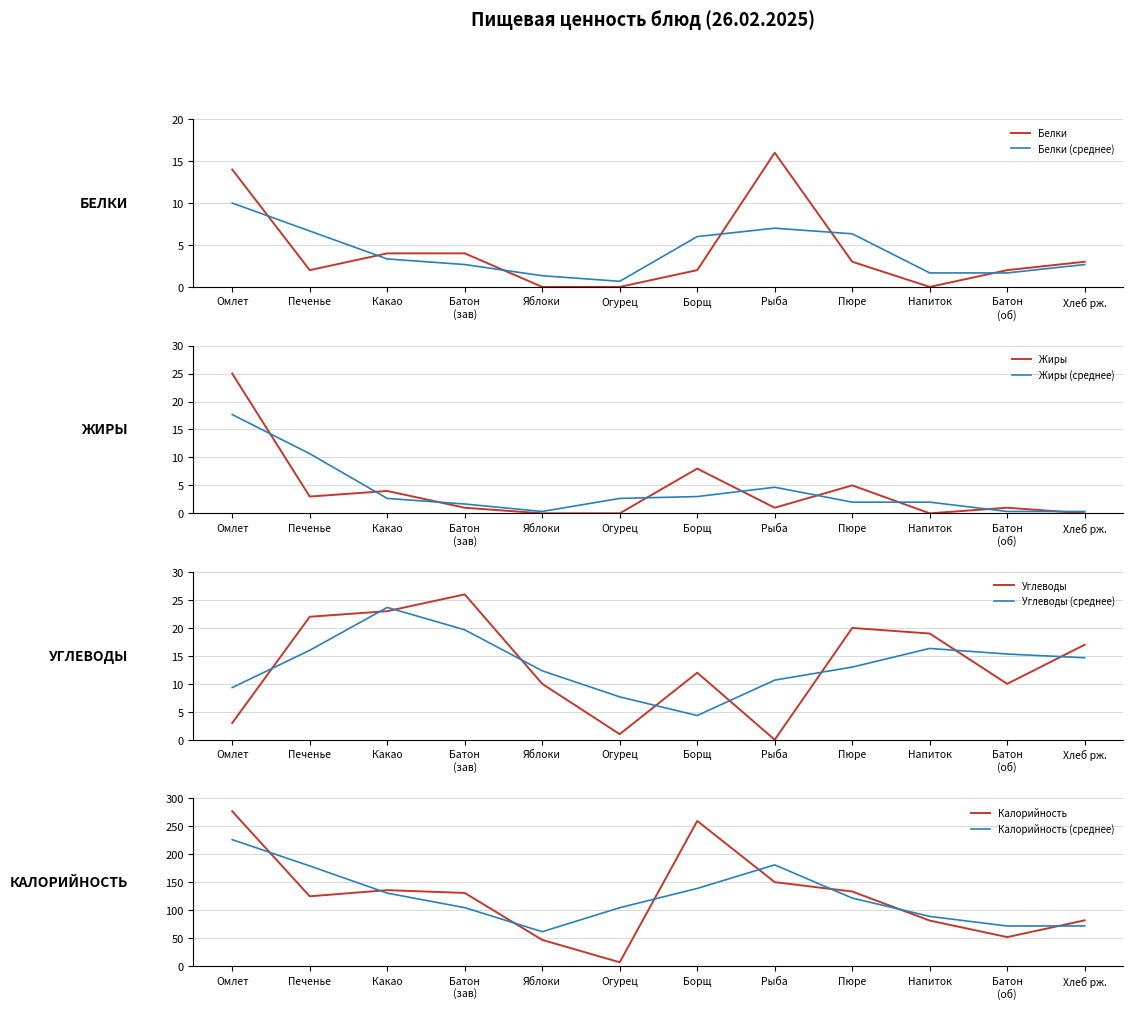

True or false: Жиры and Углеводы cross at least once.

True